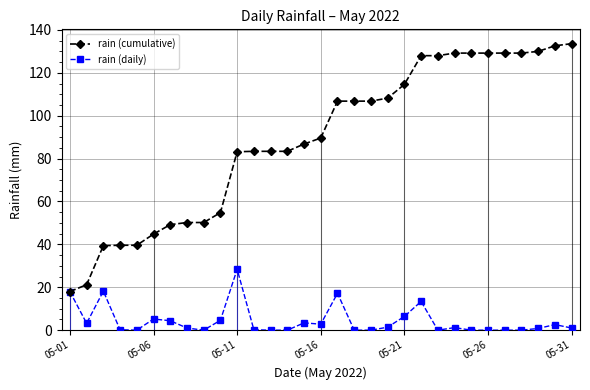

At which label does rain (cumulative) reach its minimum?

05-01